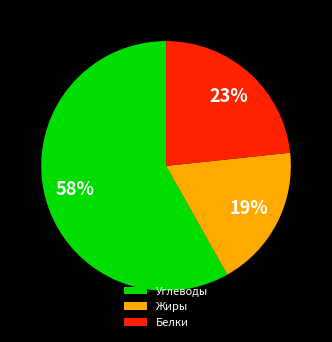

Which slice is the largest?

Углеводы